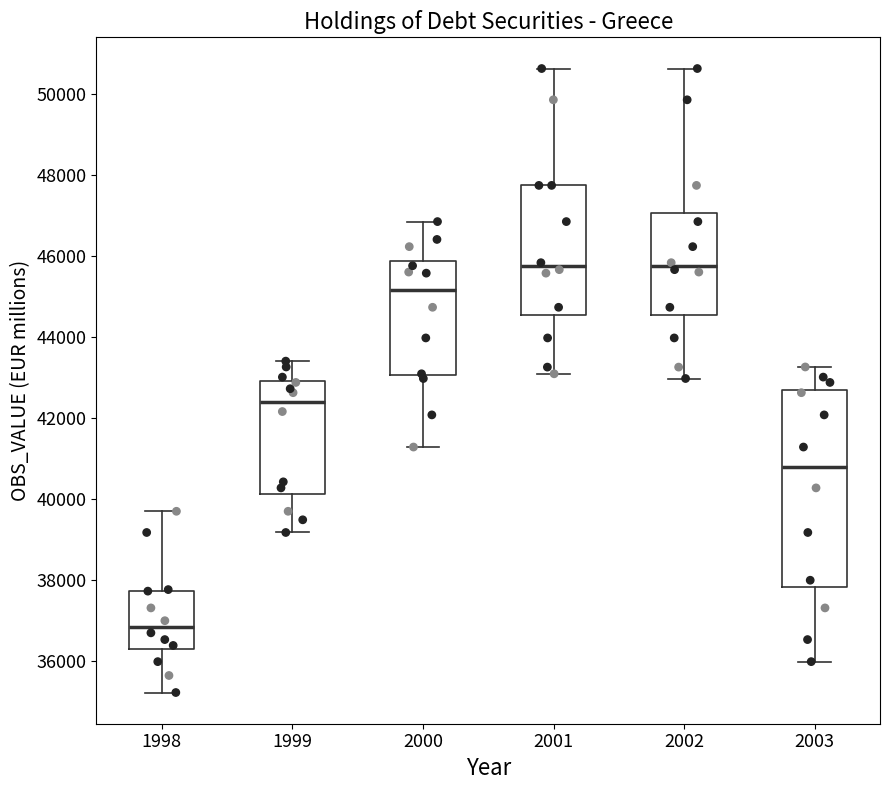

Reading left to right, transcribe this box plot: for each box, give where its median line is, the range the box spans, and where its two whiskers end, as read against the y-axis. The values are not printed on the chart, so give them approximately, as read against the axis.

1998: median 36800, box 36200 to 37800, whiskers 35200 to 39800
1999: median 42400, box 40200 to 43000, whiskers 39200 to 43400
2000: median 45200, box 43000 to 45800, whiskers 41200 to 46800
2001: median 45800, box 44600 to 47800, whiskers 43000 to 50600
2002: median 45800, box 44600 to 47000, whiskers 43000 to 50600
2003: median 40800, box 37800 to 42600, whiskers 36000 to 43200